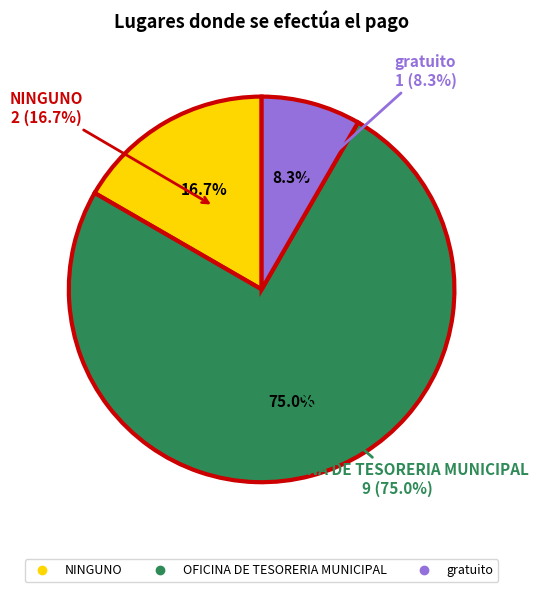

What percentage is the NINGUNO slice, to the nearest percent?

17%